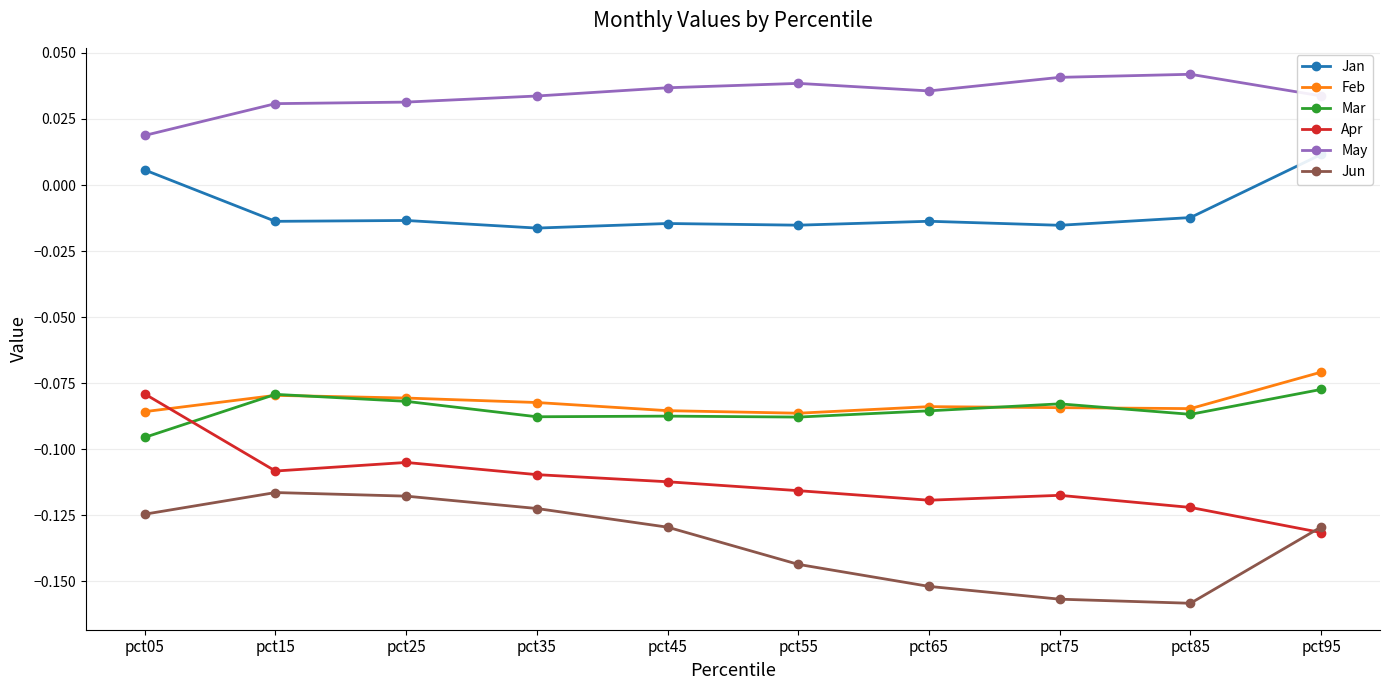

Rank the series at pct75 from highest to lowest value.

May, Jan, Mar, Feb, Apr, Jun